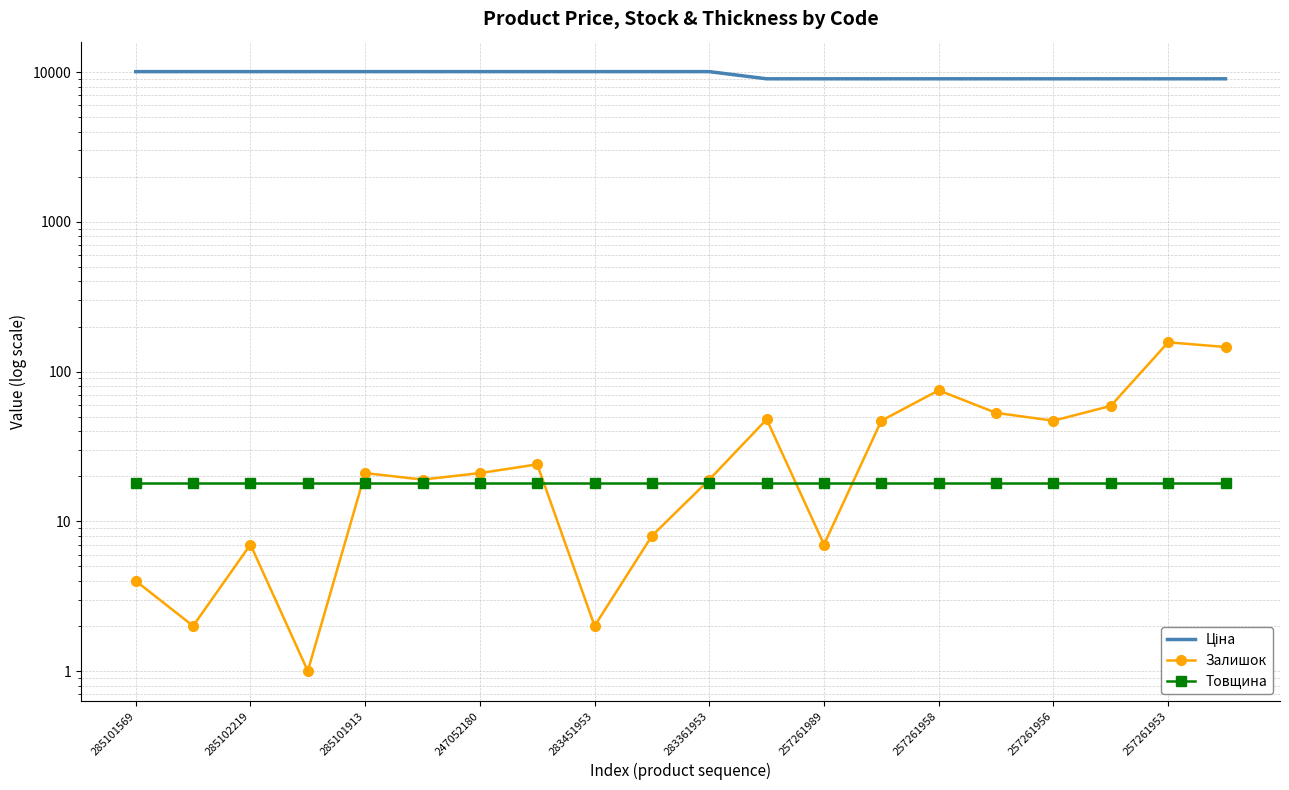

At how many categories does at least one series exceed 2008?

20